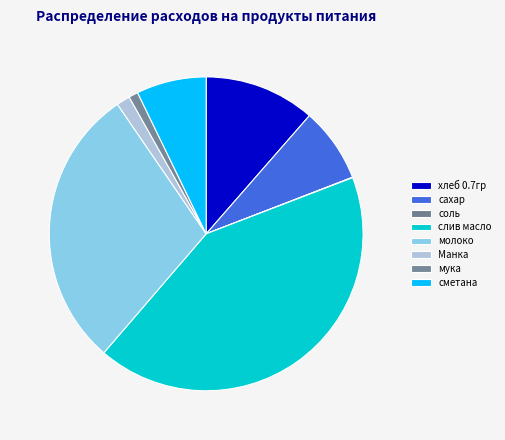

What percentage is NOT represented by хлеб 0.7гр?

88.6%